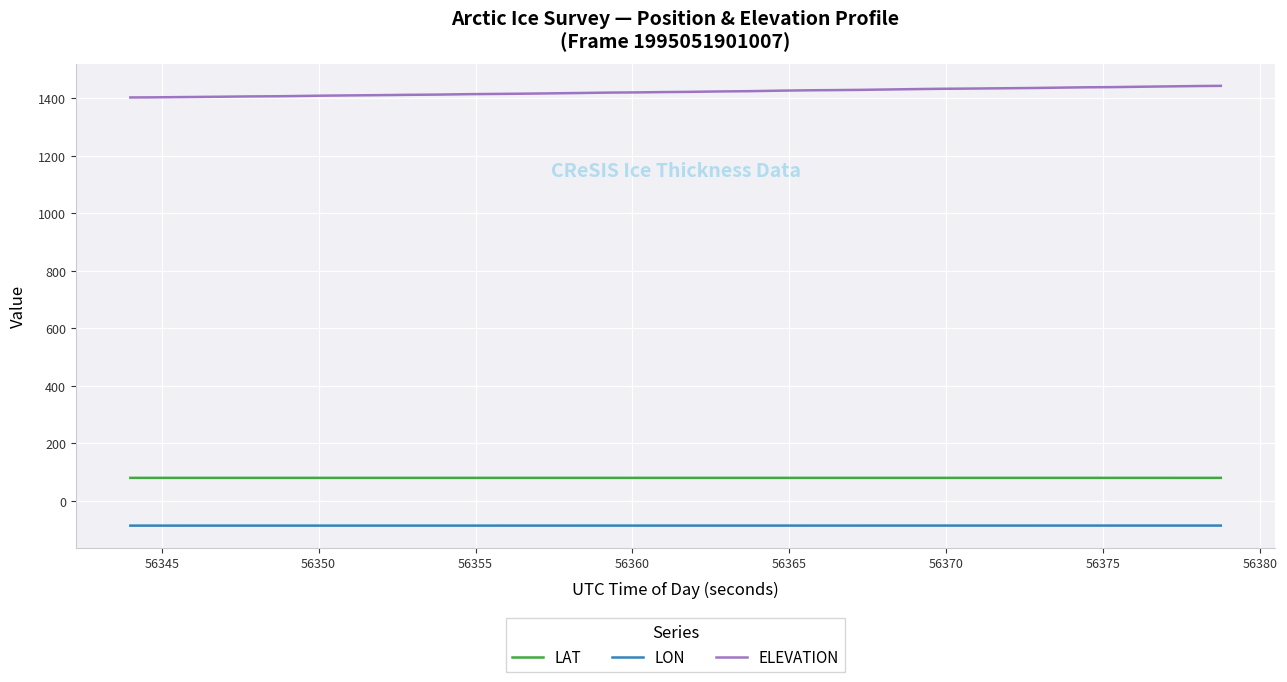

True or false: ELEVATION and LON cross at least once.

False